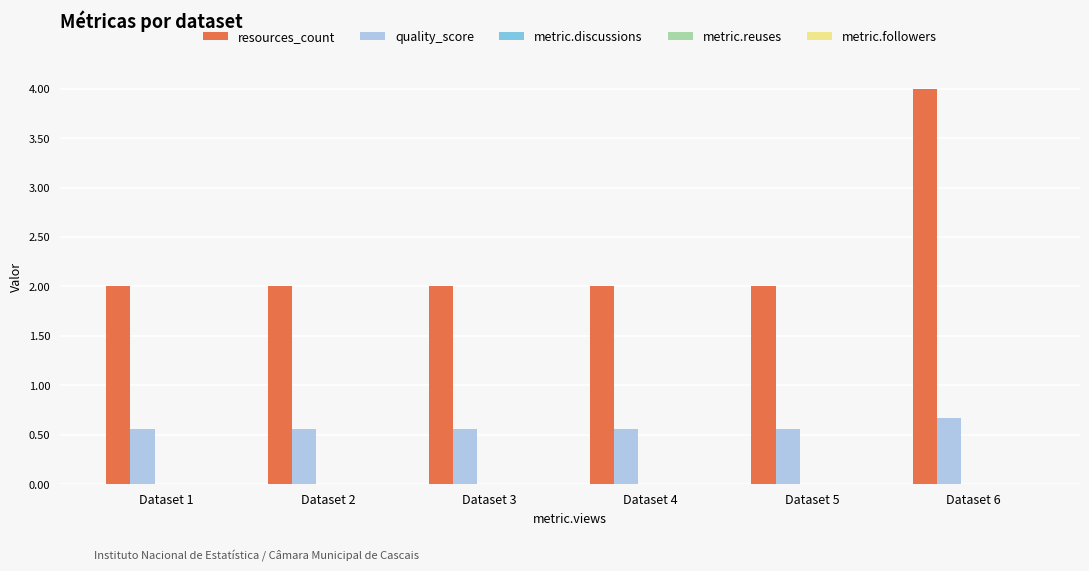

What is the value of the quality_score bar at the 6th from the left?

0.7